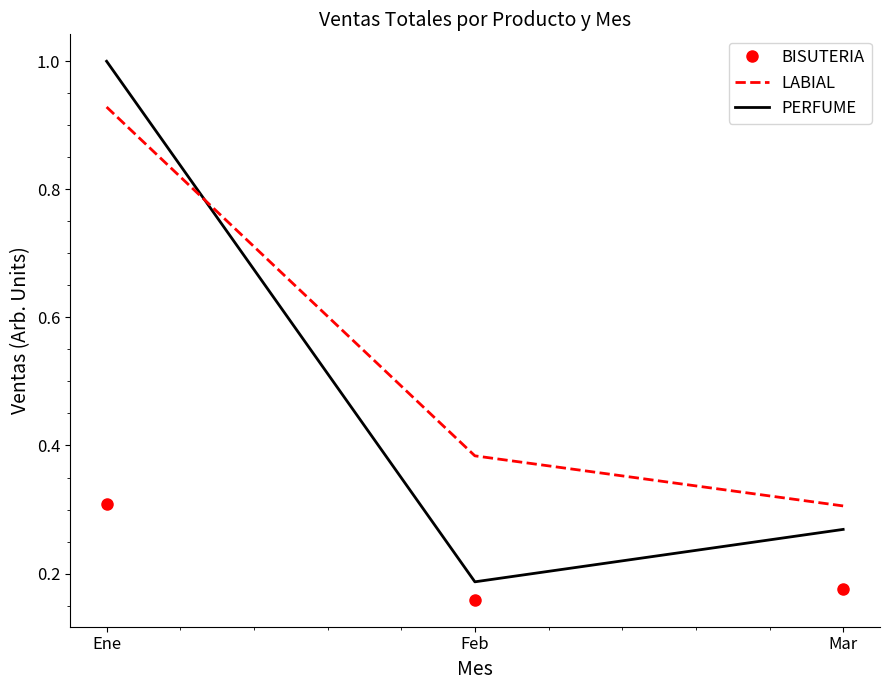

Where is PERFUME nearest to the value 0?

Feb